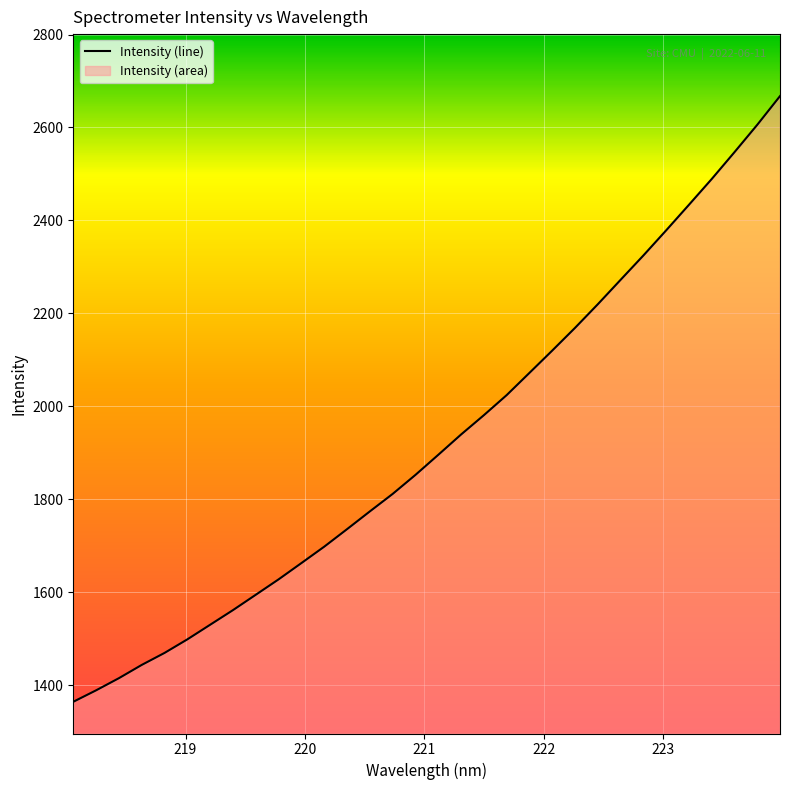

What is the minimum value shown in the chart?

1364.4